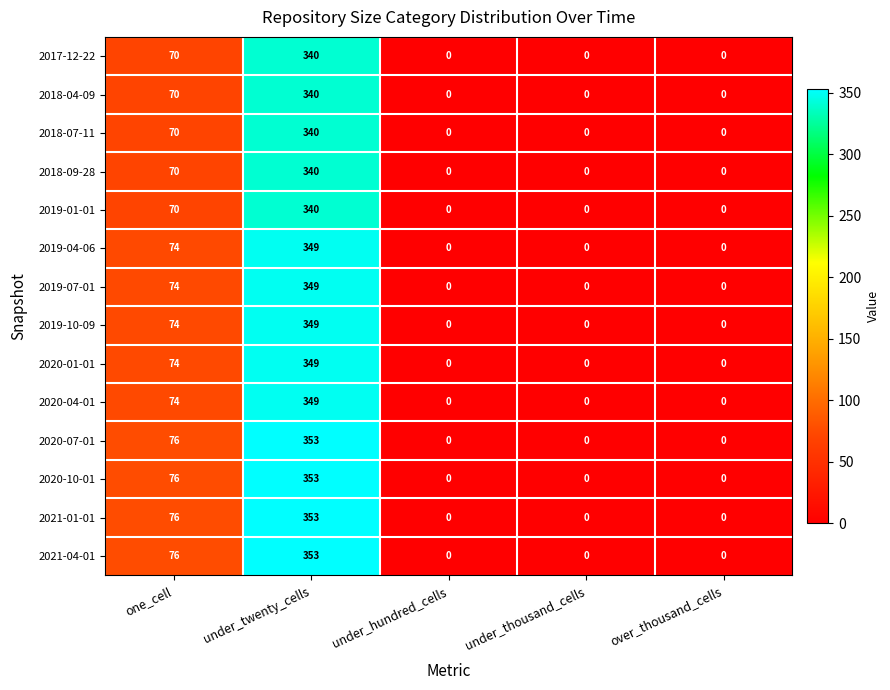

What is the maximum value for 2020-04-01?

349